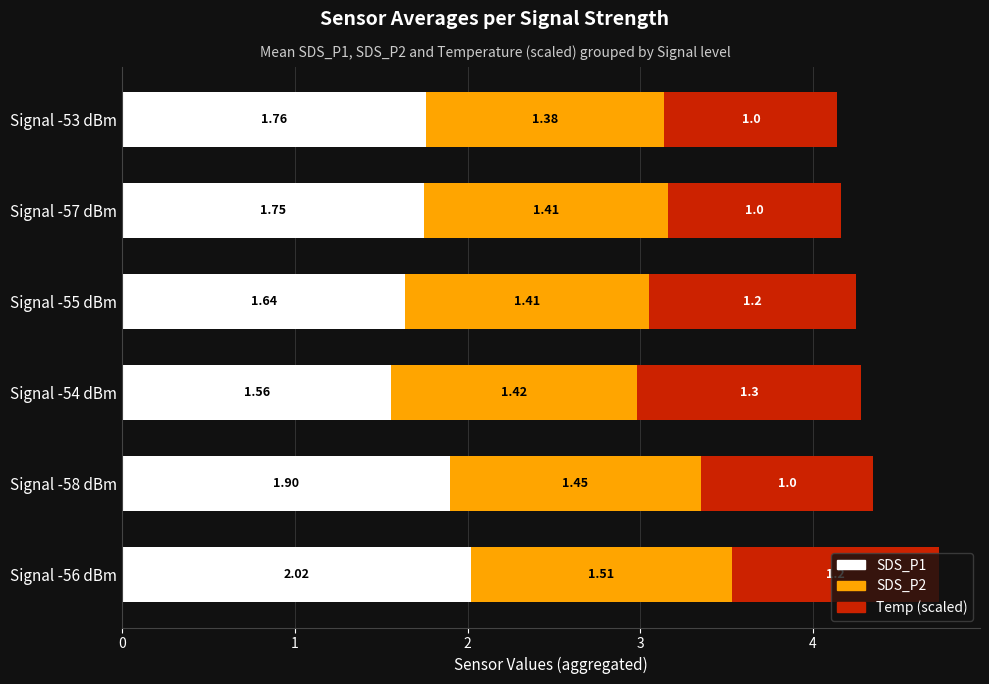

What is the total value across all series at Signal -57 dBm?

4.2